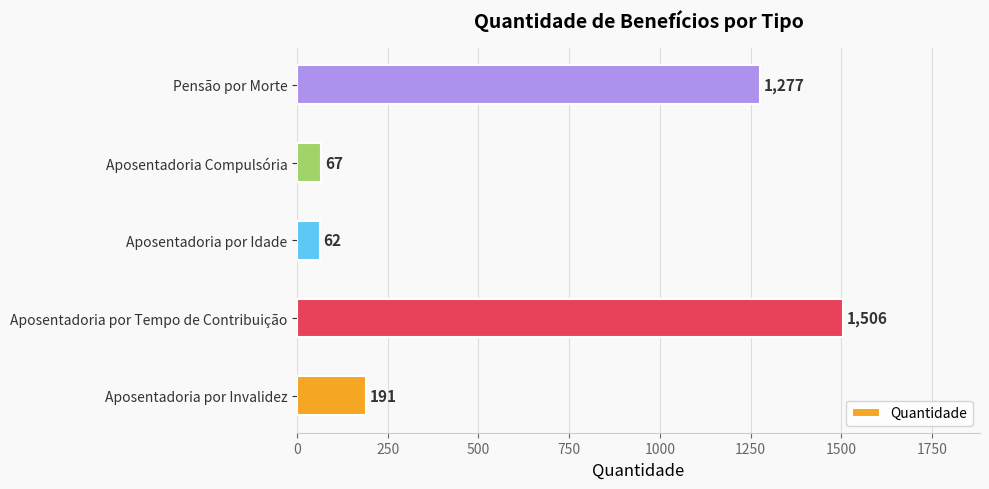

True or false: the data shows 302 at Aposentadoria por Invalidez.

False